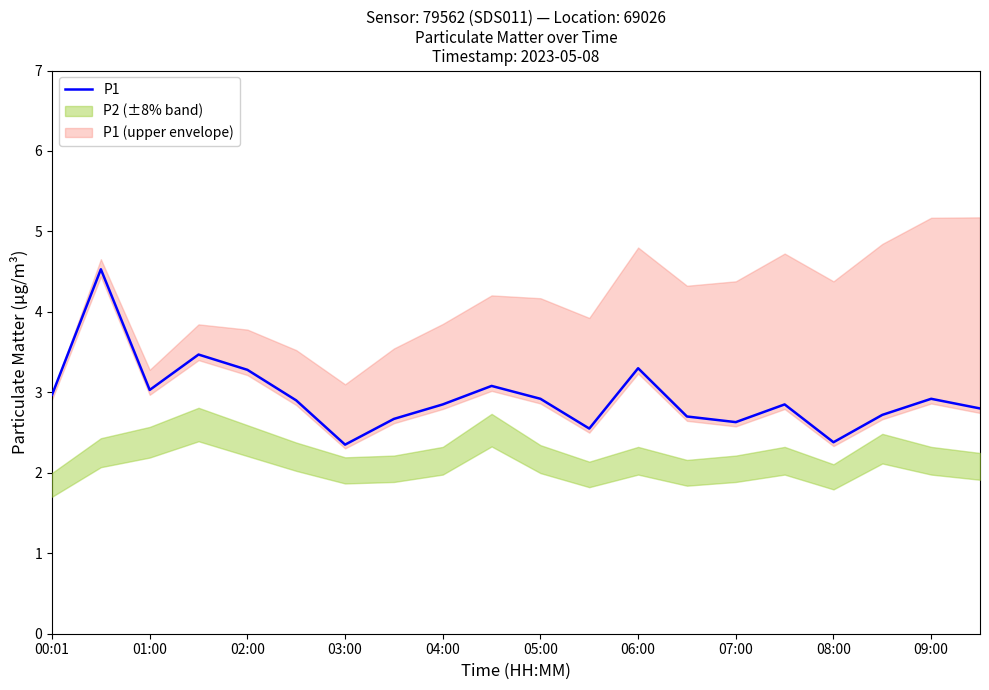

Does the chart display data point markers on the line(s)?

No